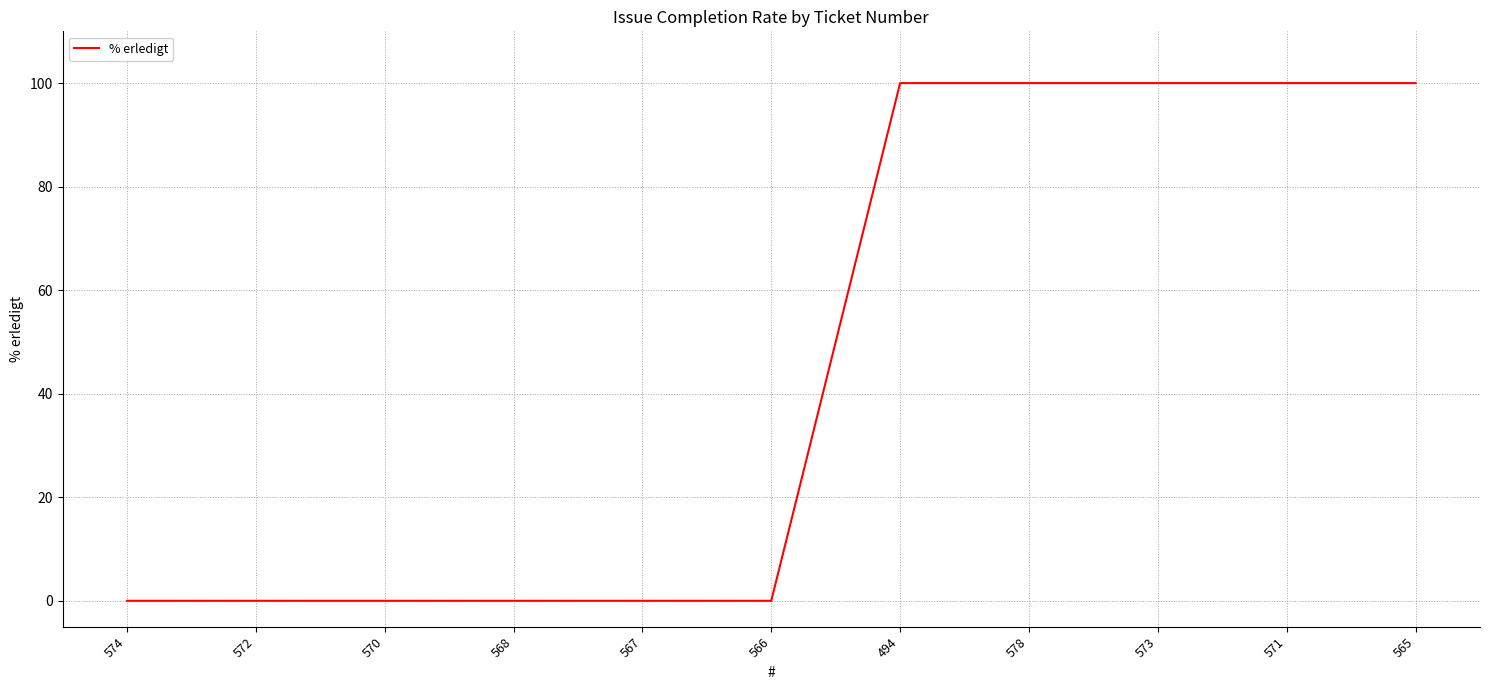

What is the average value?

45